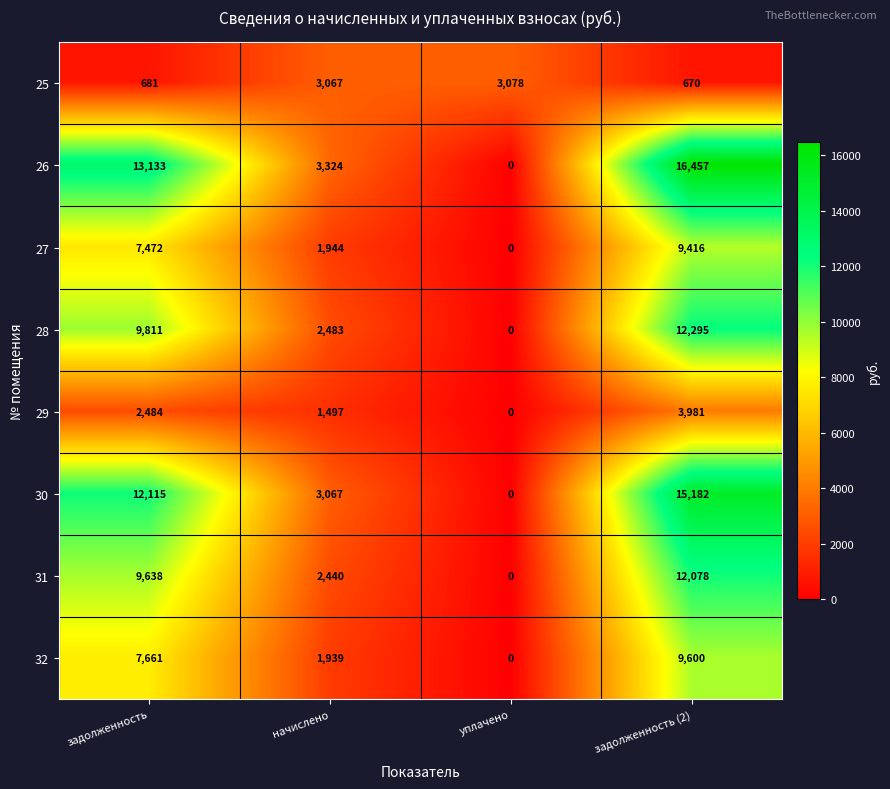

Is it true that 25 equals 670 at задолженность (2)?

True